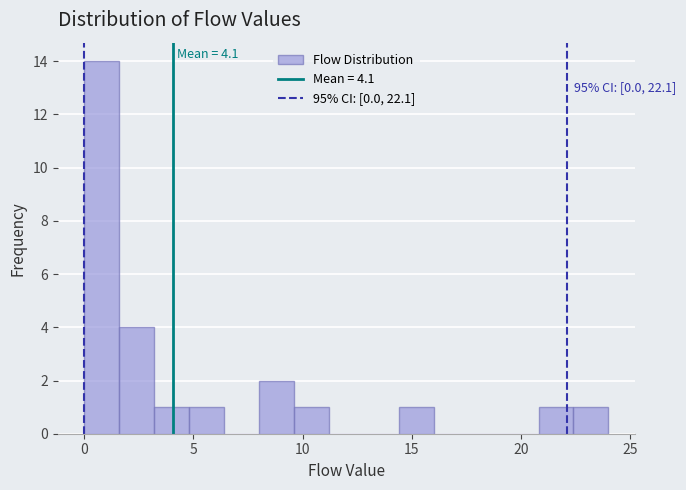

Read against the x-axis, roughly where is the centre of the tallest bar?

1.0